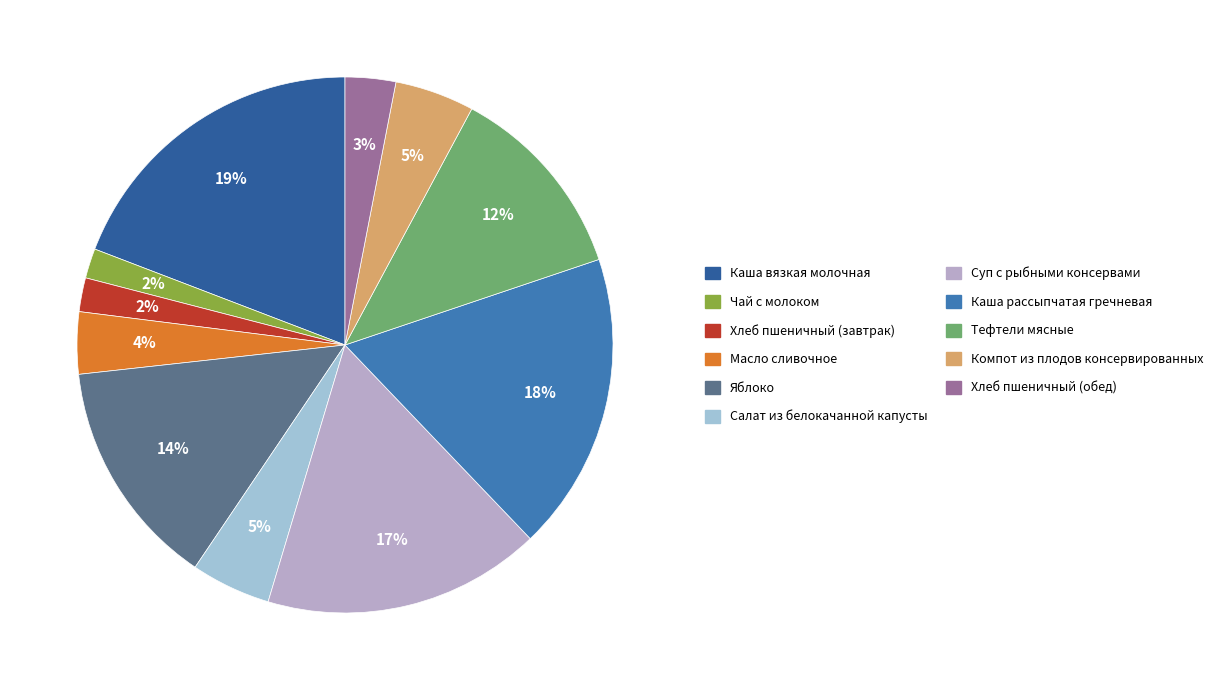

To the nearest percent, what is the difference between the largest and smallest slice percentages?

17%